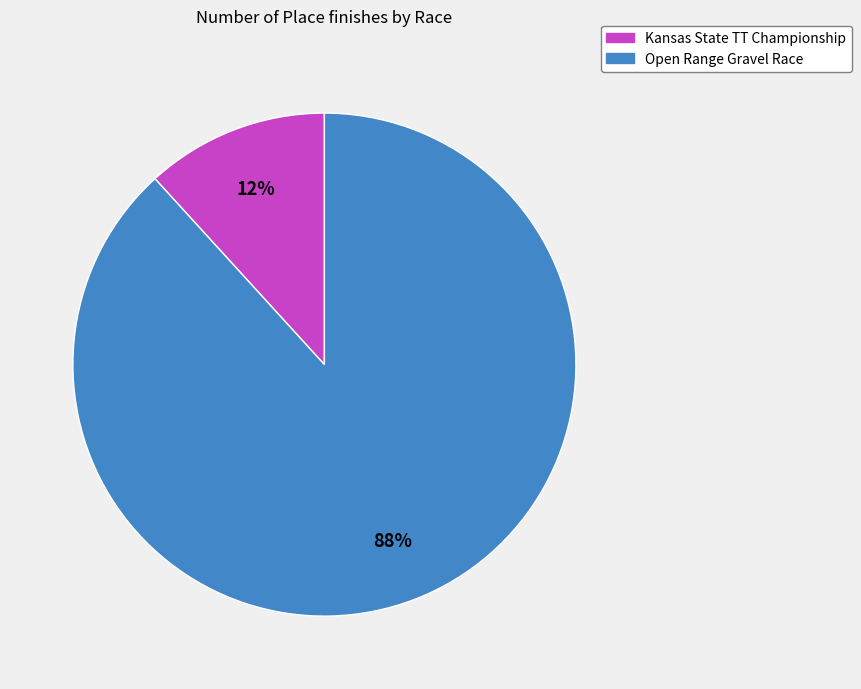

Is there any slice that represents more than half of the pie?

Yes